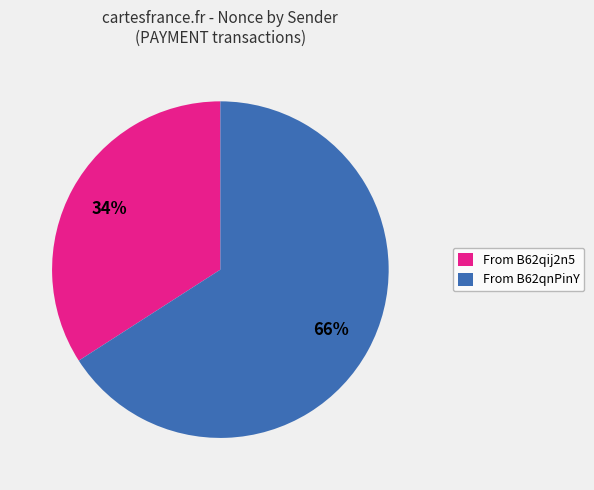

To the nearest percent, what is the difference between the largest and smallest slice percentages?

32%